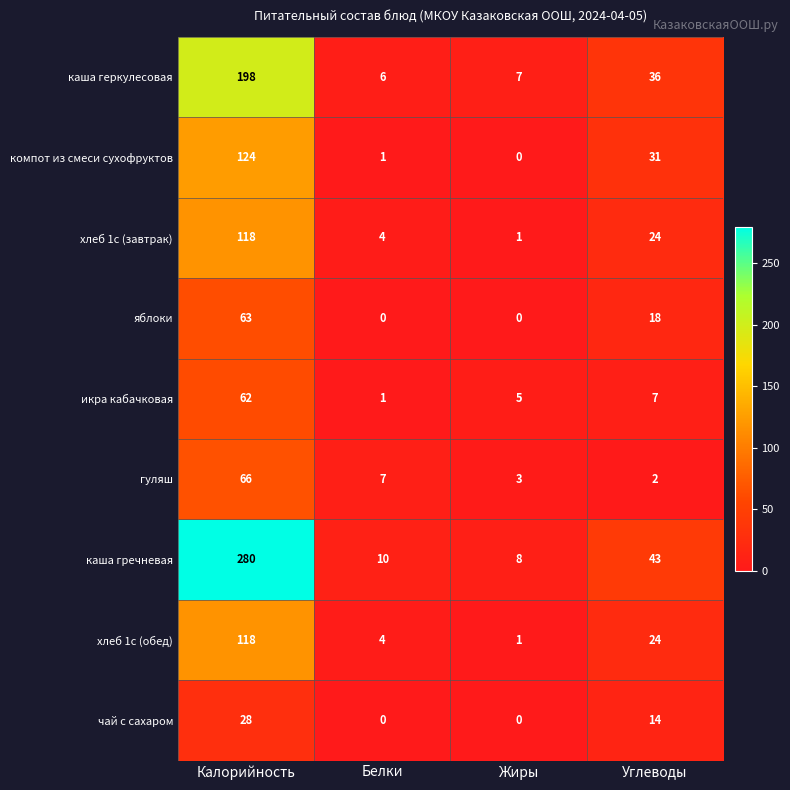

What is the total value across all series at Белки?

33